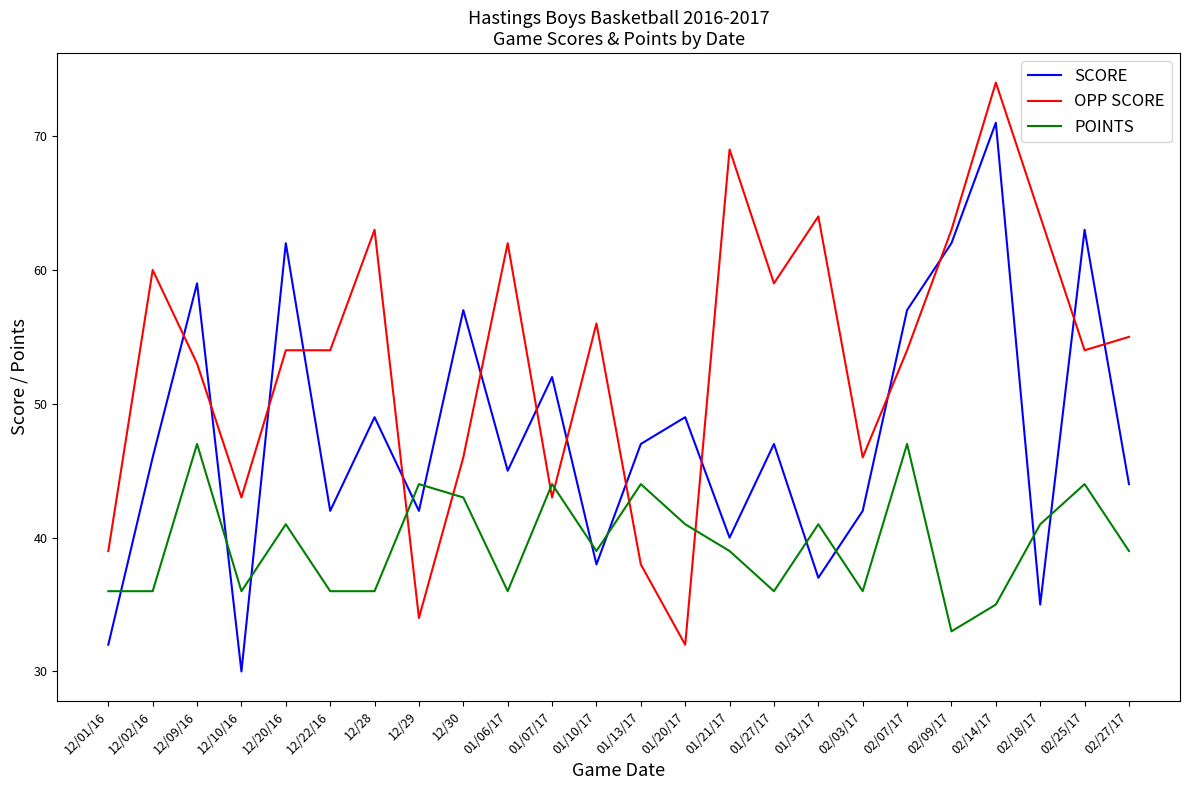

What are all the series names shown in the legend?

SCORE, OPP SCORE, POINTS